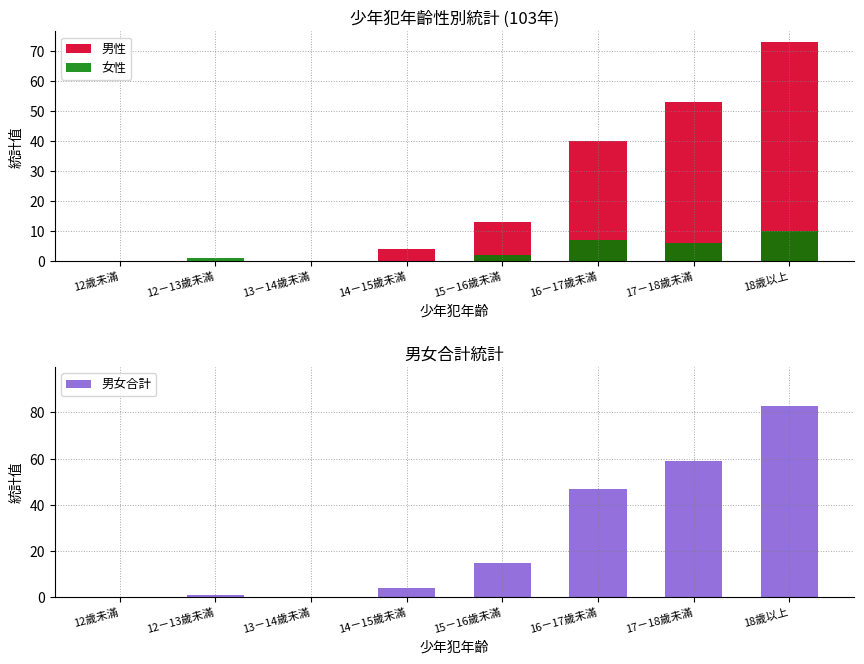

Rank the series at 16－17歲未滿 from lowest to highest value.

女性, 男性, 男女合計